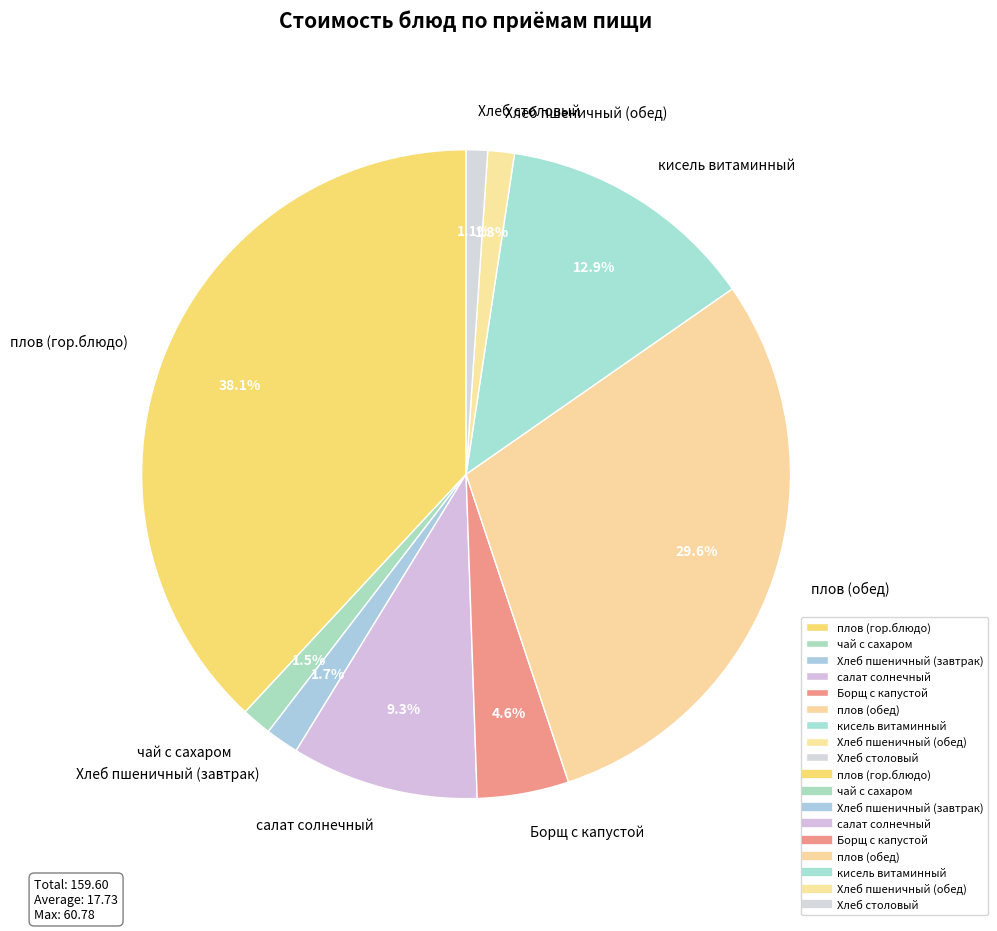

Is плов (гор.блюдо) the majority of the pie?

No